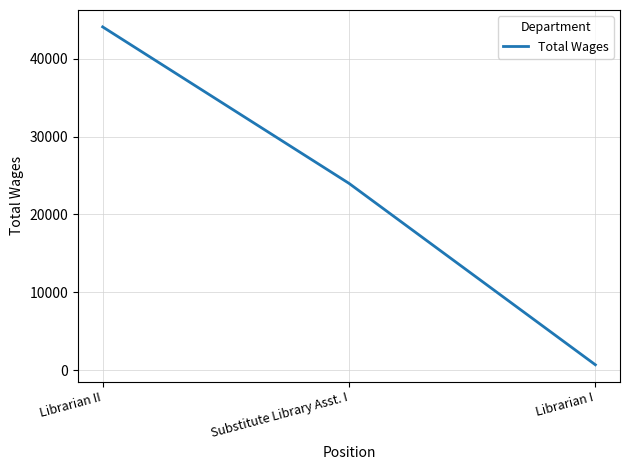

The chart shows a value of 74147 at Librarian II. True or false?

False